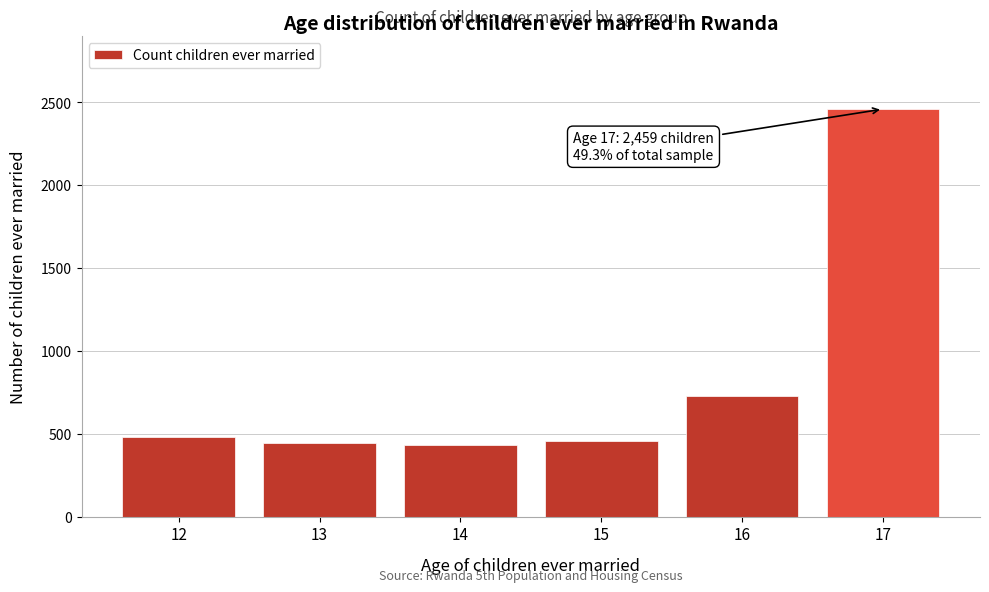

Reading right to left, extract all data points from this chart.

2459	727	457	429	443	477